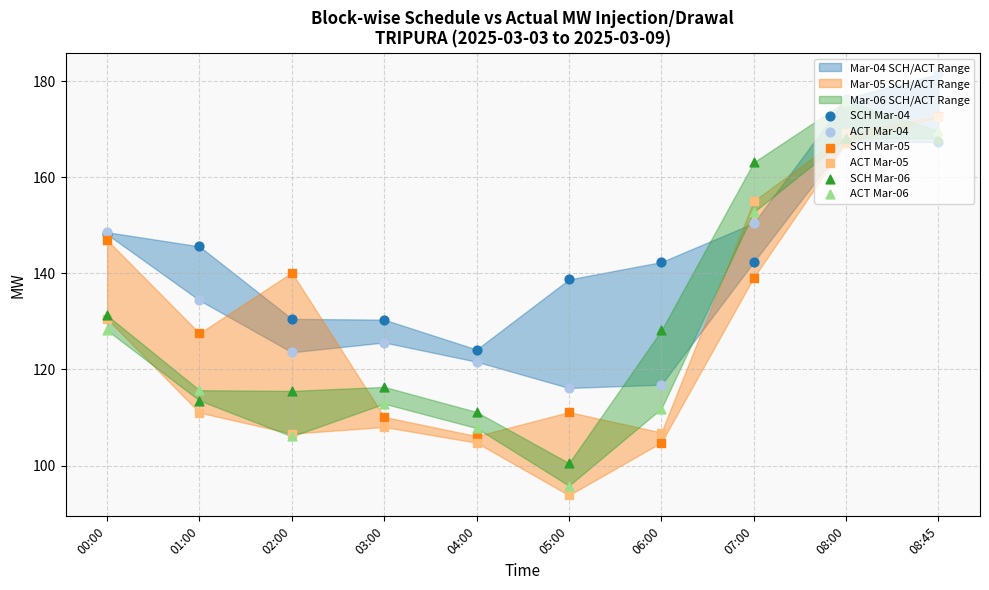

What is the total value across all series at 03:00?

703.4